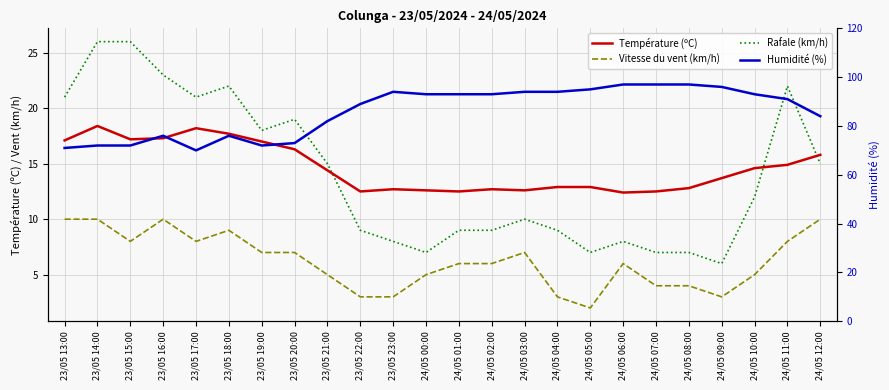

Which series has the largest range (max minus min)?

Humidité (%)